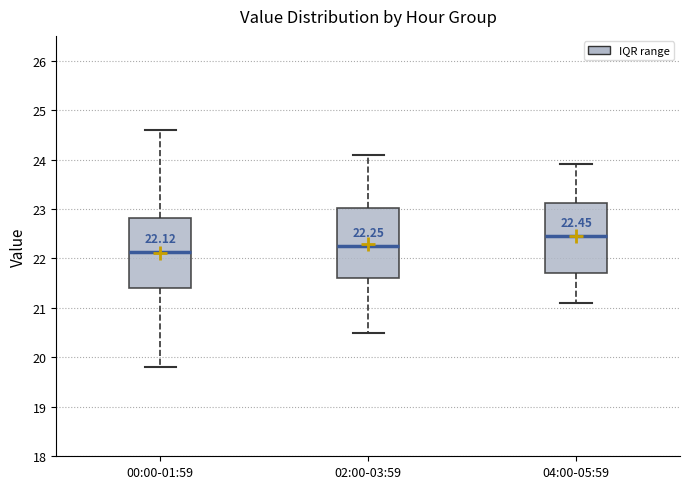

Which box has the lowest median line?

00:00-01:59